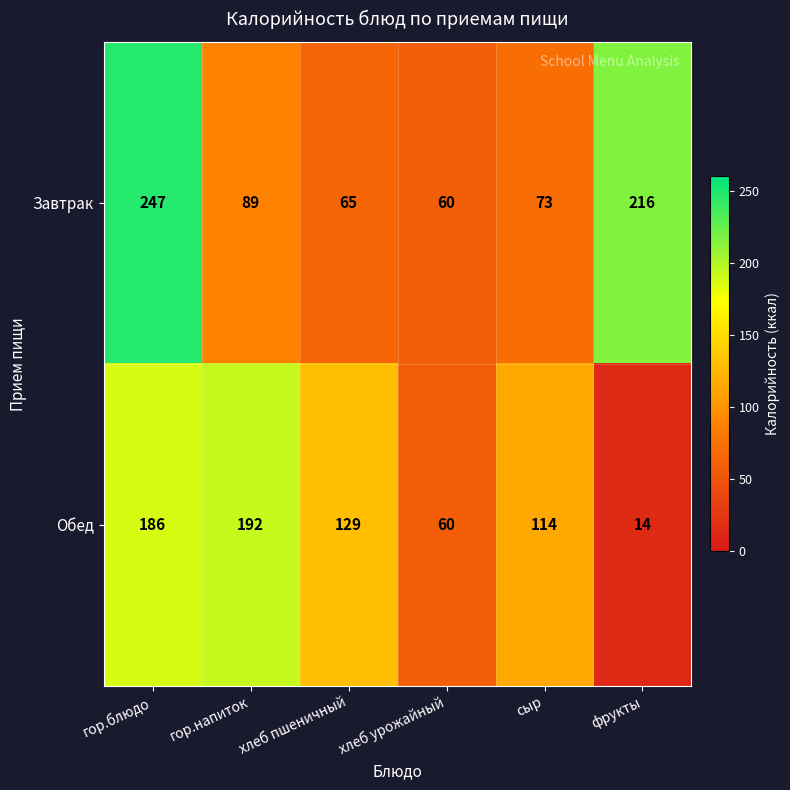

How many values in the Обед series are below 129?

3